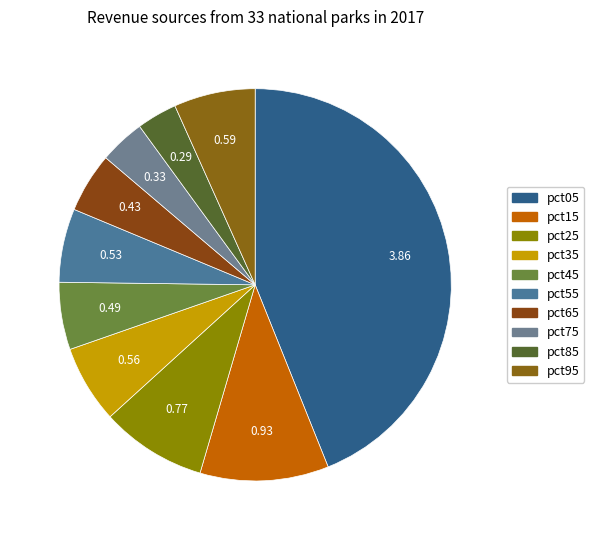

To the nearest percent, what percentage of the pie is pct05?

44%